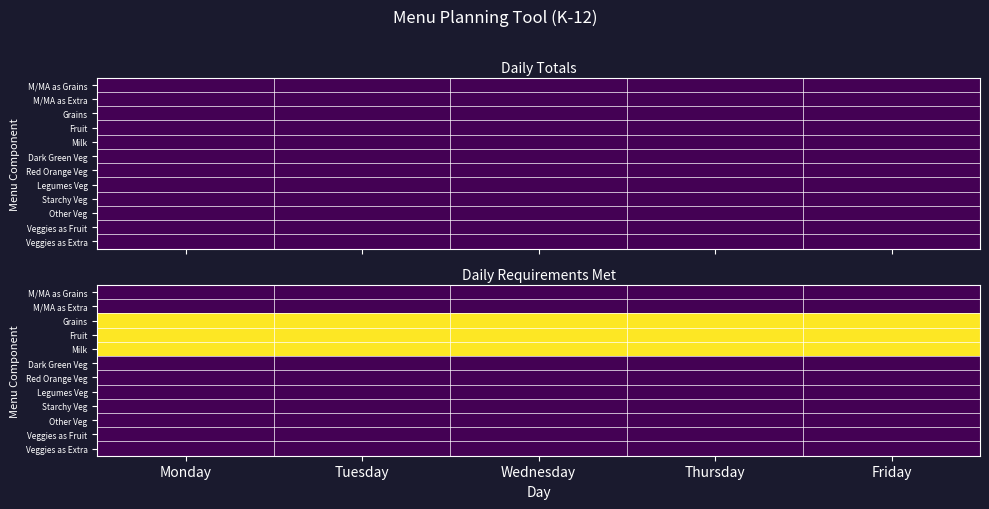

Is the value of M/MA as Extra at Monday greater than the value of M/MA as Grains at Wednesday?

No